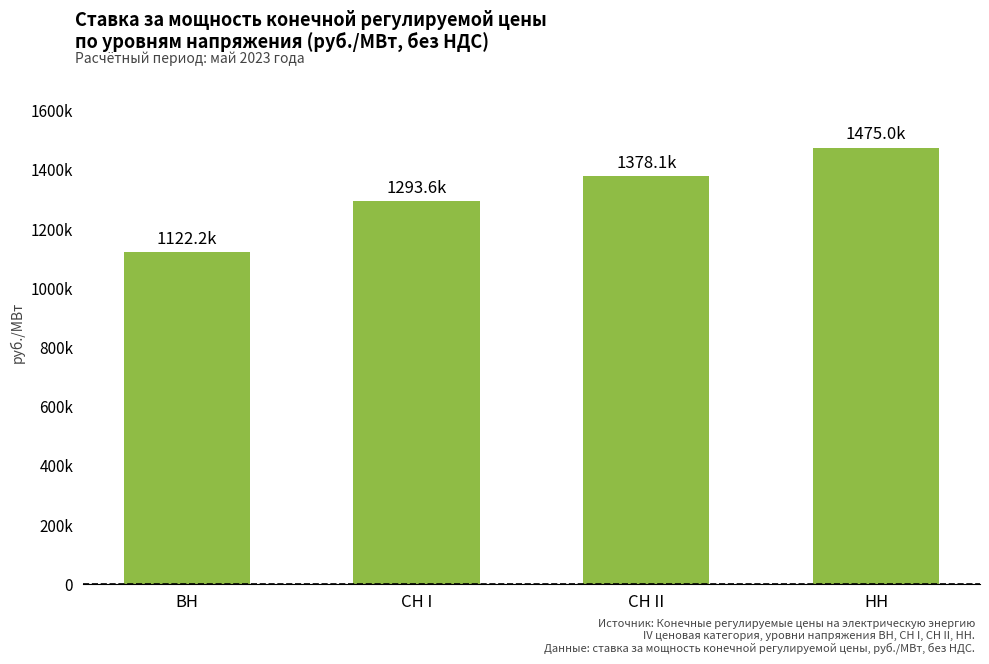

Does the chart contain stacked bars?

No